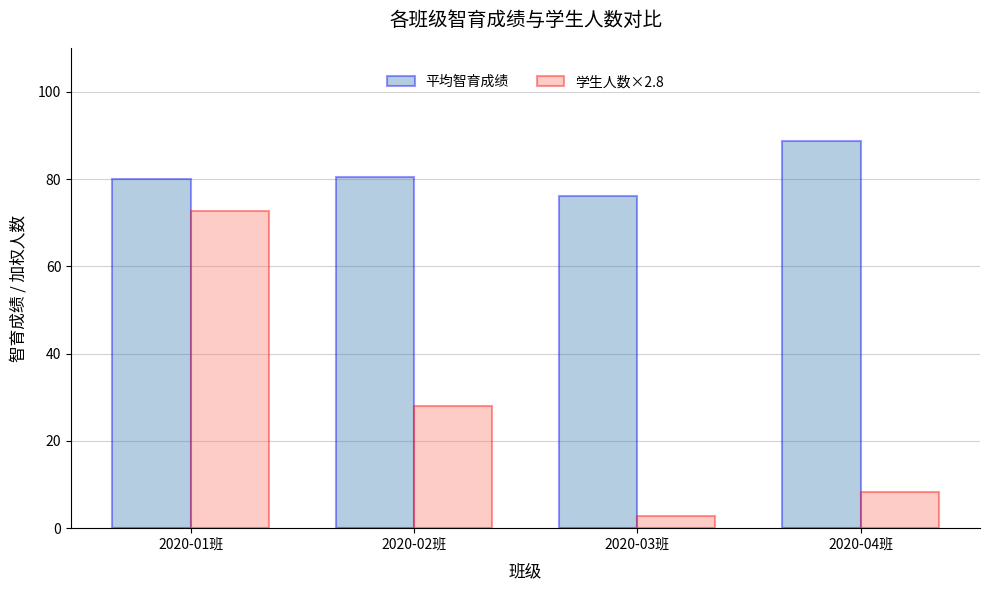

Read the 平均智育成绩 value at 2020-02班.

80.5